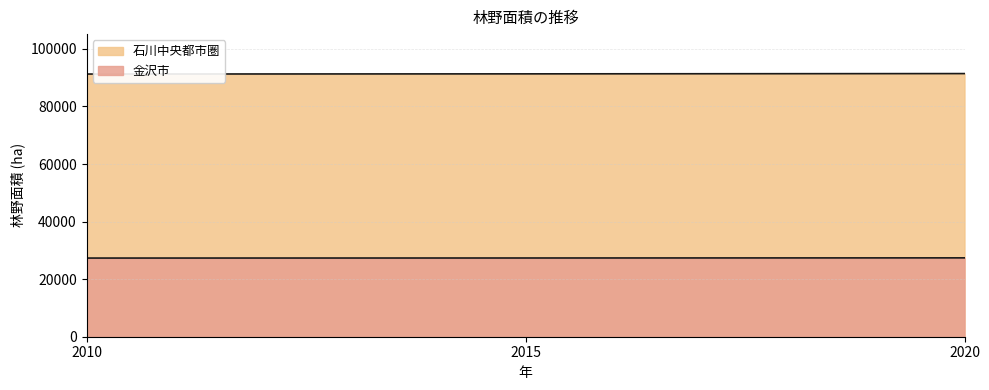

Rank the series by their average value, from highest to lowest.

石川中央都市圏, 金沢市